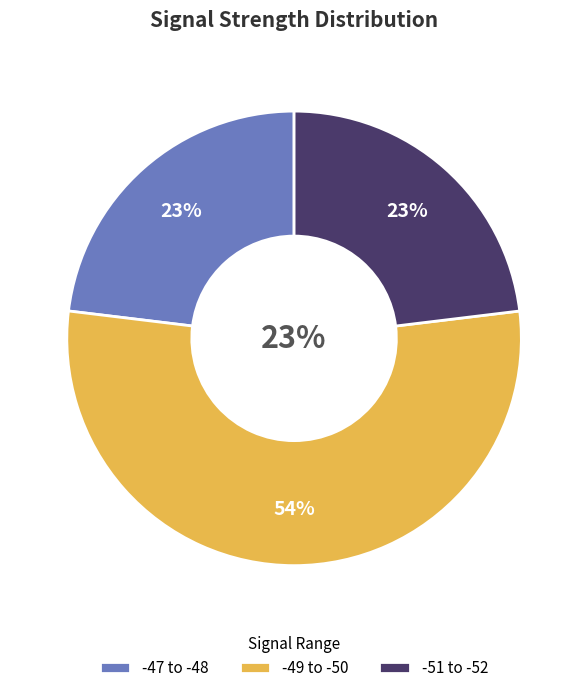

What is the smallest slice in the pie chart?

-48